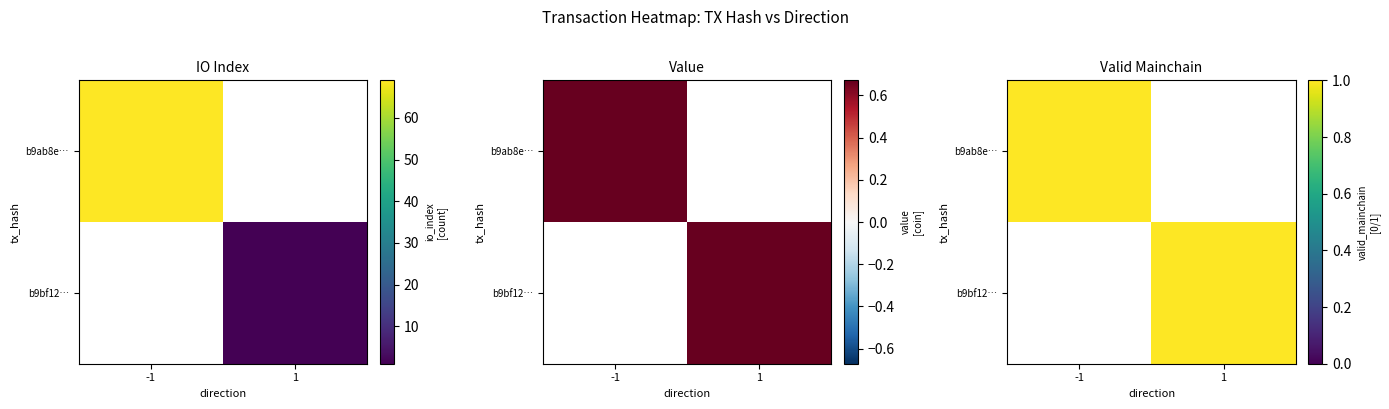

Rank the categories by b9ab8e… value from highest to lowest.

-1, 1